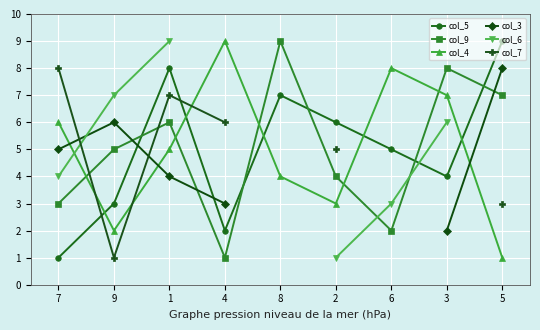

True or false: col_4 has more than 2 interior local peaks.

False